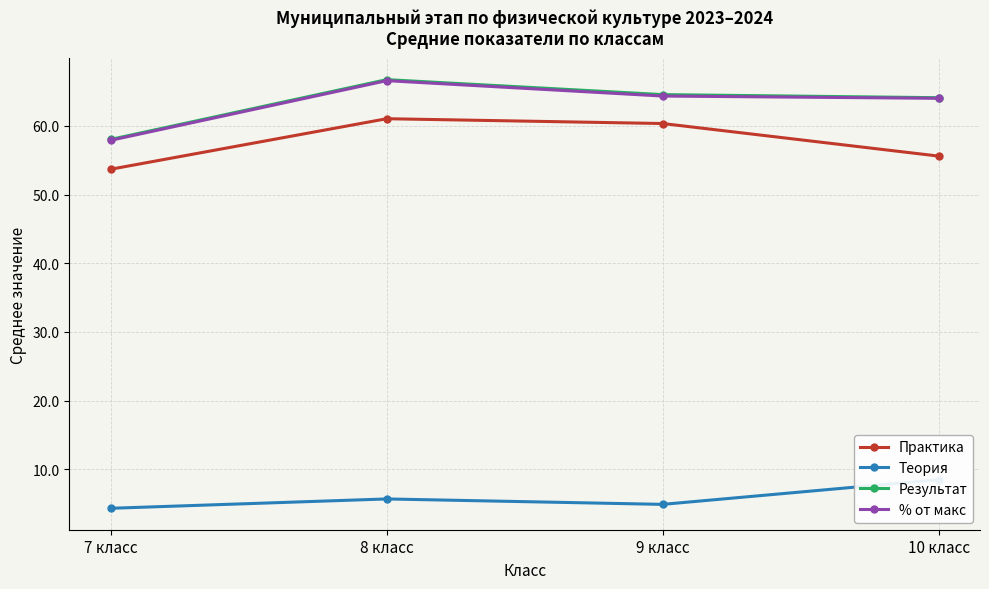

How many data points in Результат are above 64?

3